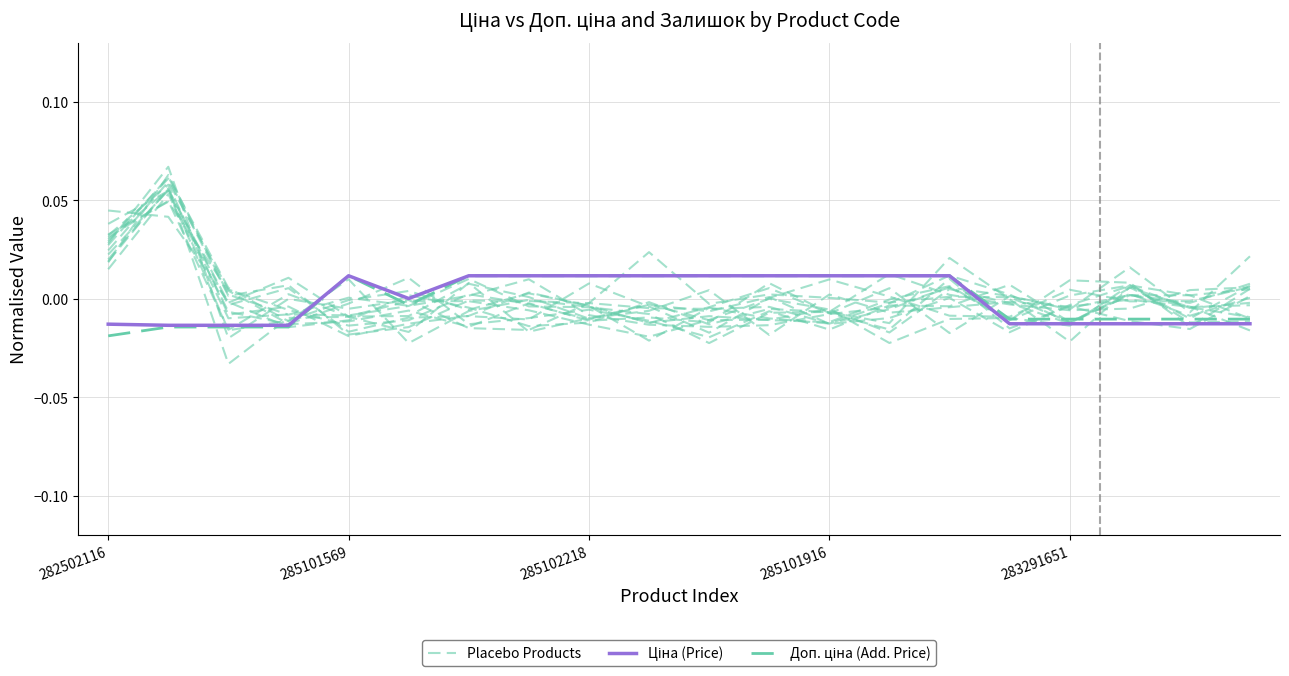

In Placebo Products, how many points are higher than both neighbors (excluding endpoints)?

7